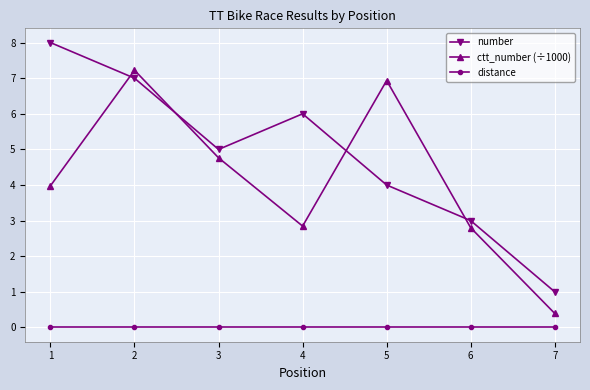

Reading right to left, transcribe all the data shown in this chart.

number: 1.0	3.0	4.0	6.0	5.0	7.0	8.0
ctt_number (÷1000): 0.4	2.8	6.9	2.8	4.8	7.2	4.0
distance: 0.0	0.0	0.0	0.0	0.0	0.0	0.0